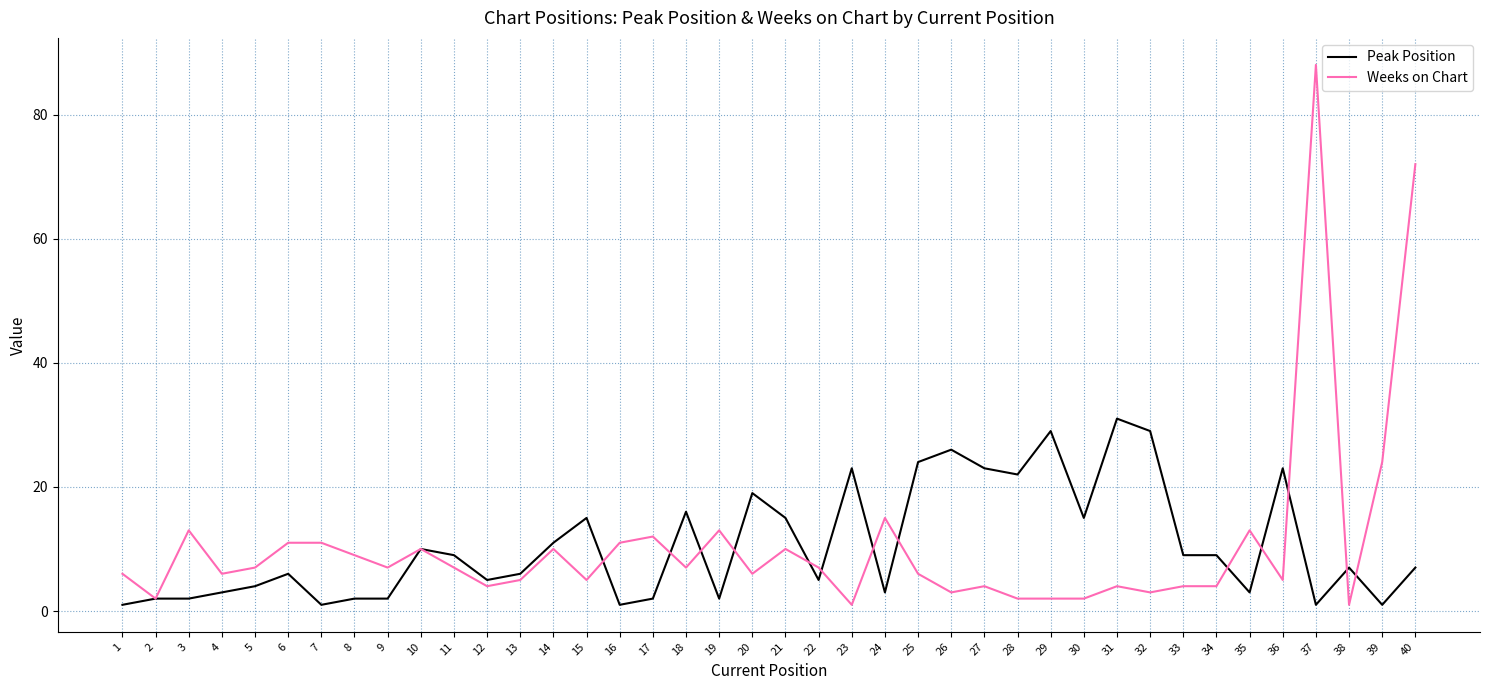

At which category is the sum across all series the highest?

37